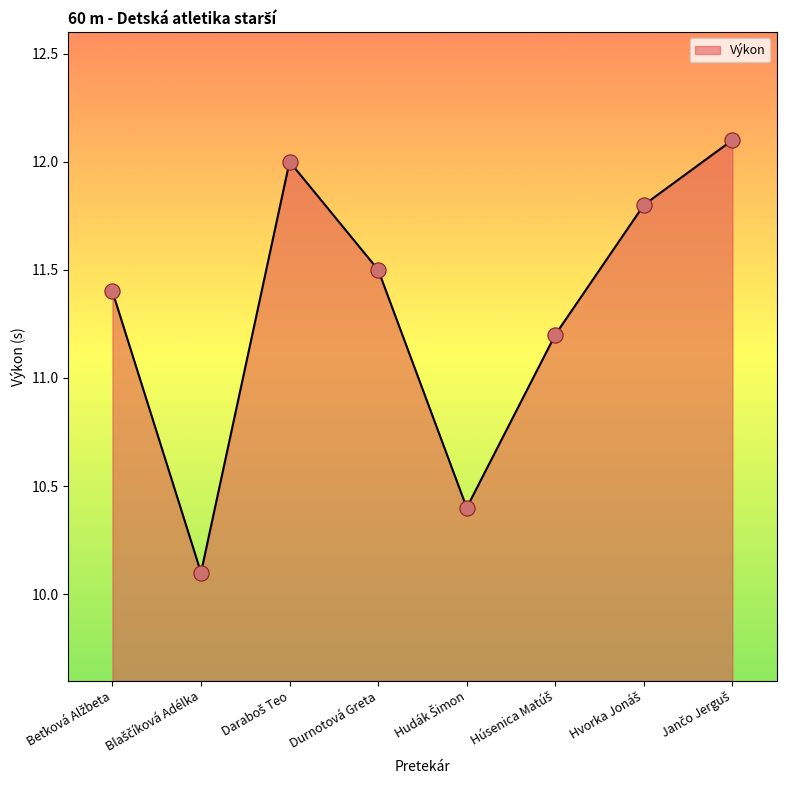

What is the greatest value displayed?

12.1